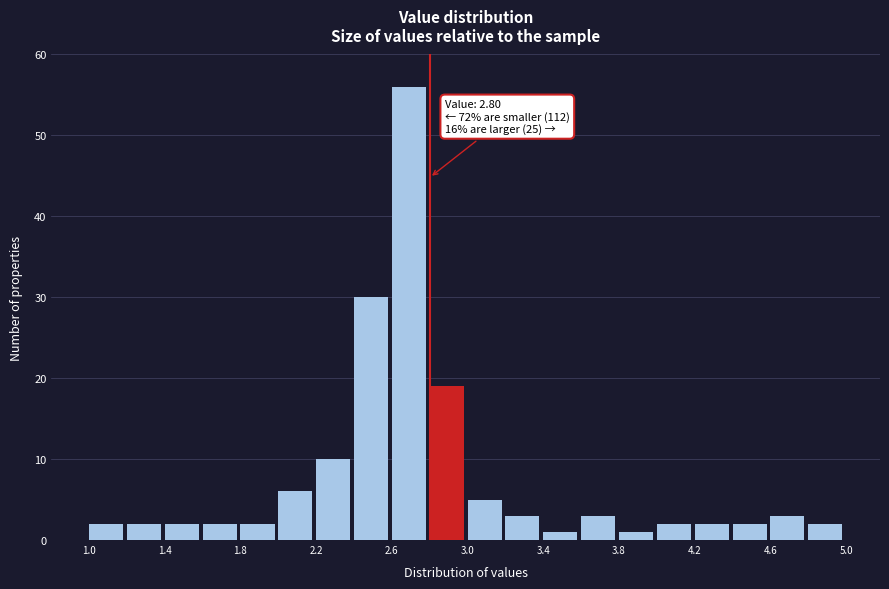

Which range on the x-axis has the tallest bar?

2.6 to 2.8